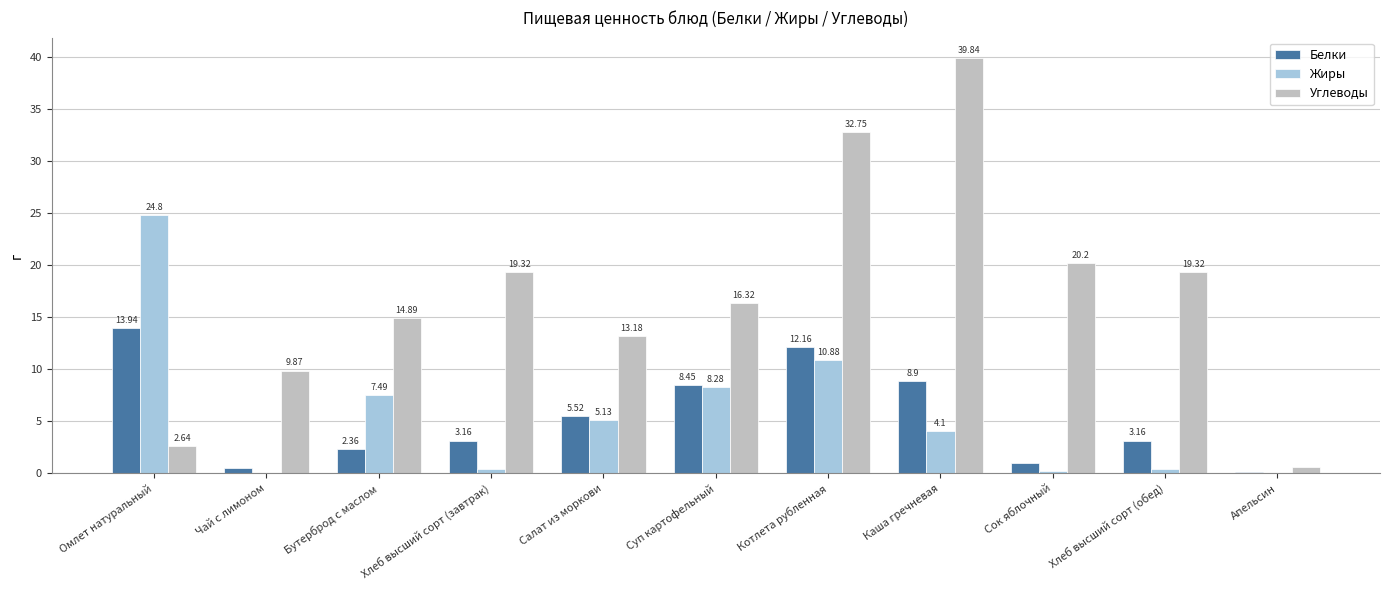

Read the Углеводы value at Каша гречневая.

39.8